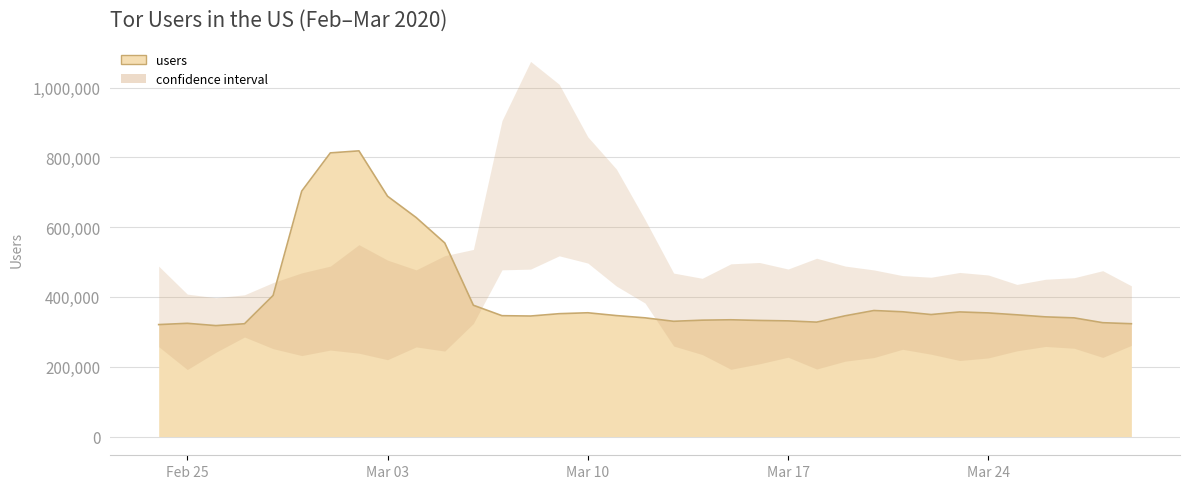

What value does the upper series have at 2020-02-26?

397694